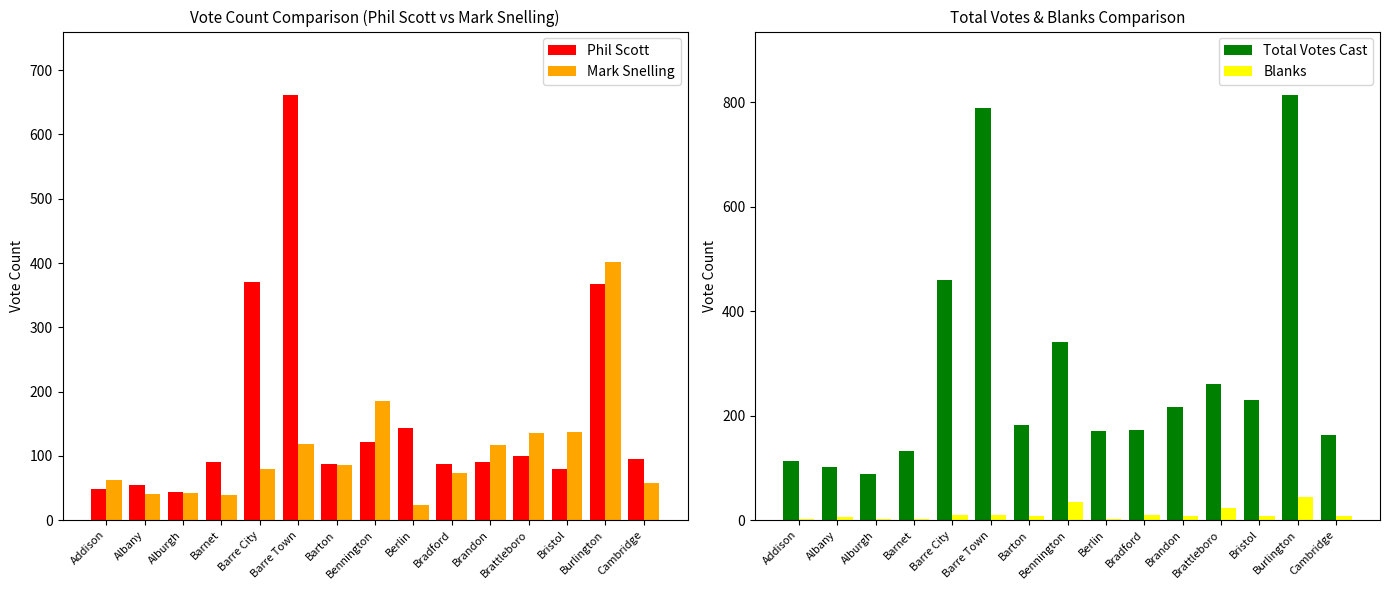

Reading left to right, list all the values displayed in this chart.

Phil Scott: Addison=49	Albany=55	Alburgh=44	Barnet=90	Barre City=371	Barre Town=661	Barton=88	Bennington=121	Berlin=144	Bradford=87	Brandon=90	Brattleboro=100	Bristol=80	Burlington=367	Cambridge=95
Mark Snelling: Addison=62	Albany=40	Alburgh=42	Barnet=39	Barre City=80	Barre Town=119	Barton=86	Bennington=185	Berlin=24	Bradford=74	Brandon=117	Brattleboro=136	Bristol=137	Burlington=401	Cambridge=58
Total Votes Cast: Addison=113	Albany=102	Alburgh=89	Barnet=132	Barre City=460	Barre Town=789	Barton=181	Bennington=341	Berlin=170	Bradford=173	Brandon=216	Brattleboro=260	Bristol=229	Burlington=813	Cambridge=163
Blanks: Addison=2	Albany=6	Alburgh=3	Barnet=3	Barre City=9	Barre Town=9	Barton=7	Bennington=34	Berlin=2	Bradford=10	Brandon=8	Brattleboro=23	Bristol=7	Burlington=44	Cambridge=7